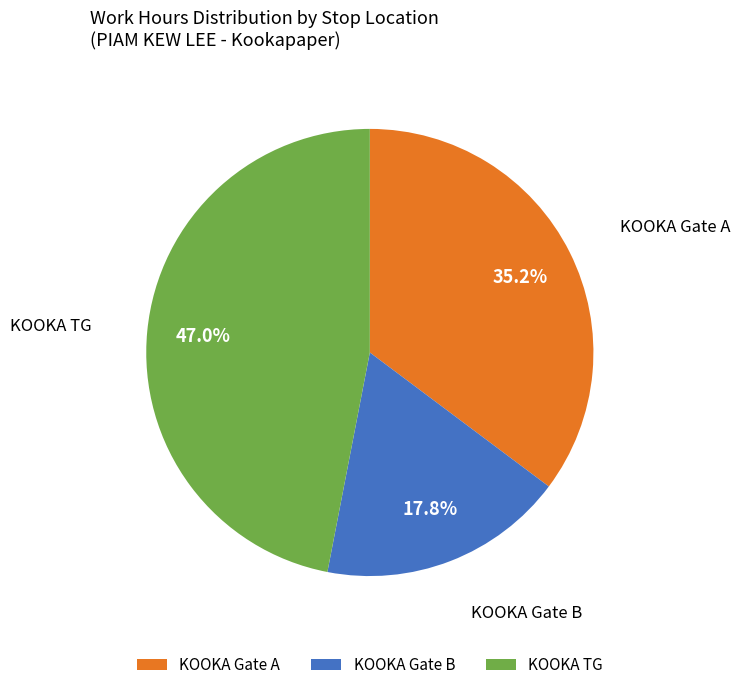

Does any single category account for the majority?

No